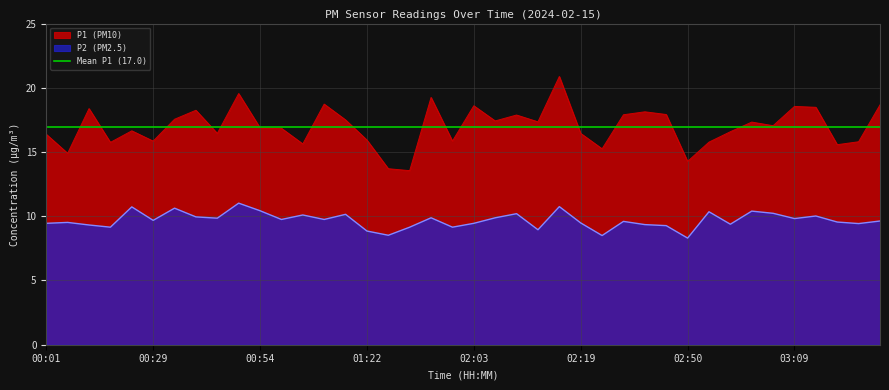

What is the approximate value of P1 at 03:03?

17.1